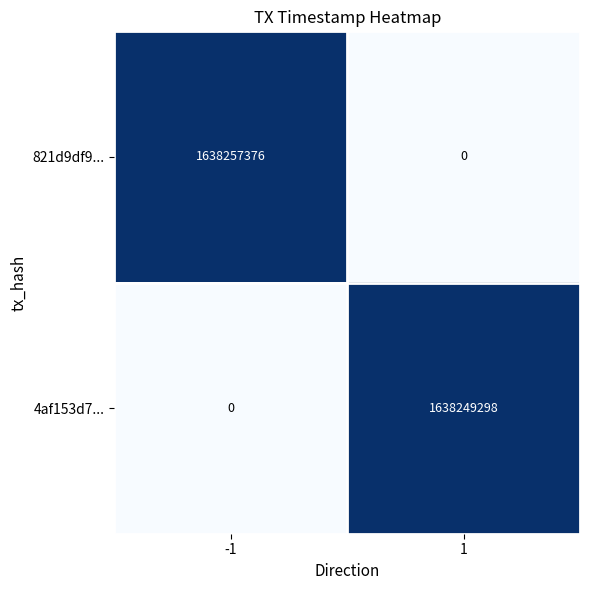

At -1, list the series in order from largest to smallest.

821d9df9..., 4af153d7...